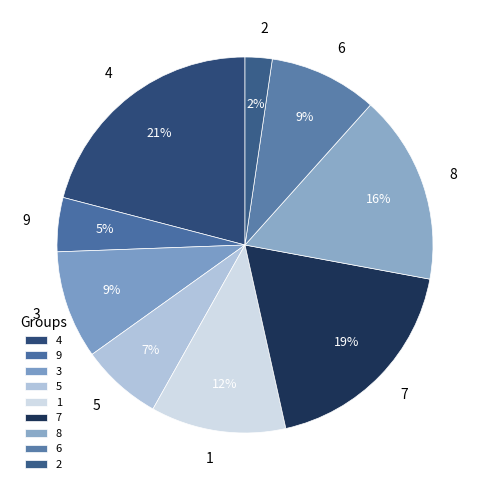

To the nearest percent, what is the difference between the largest and smallest slice percentages?

19%